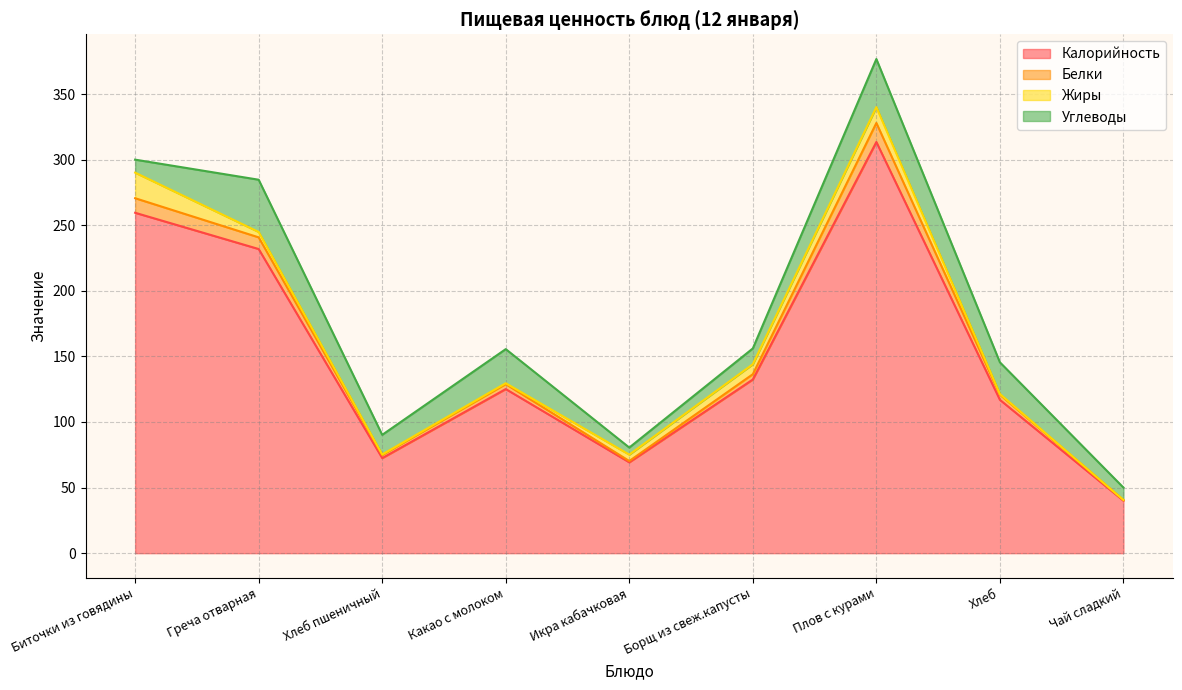

Does the chart display data point markers on the line(s)?

No